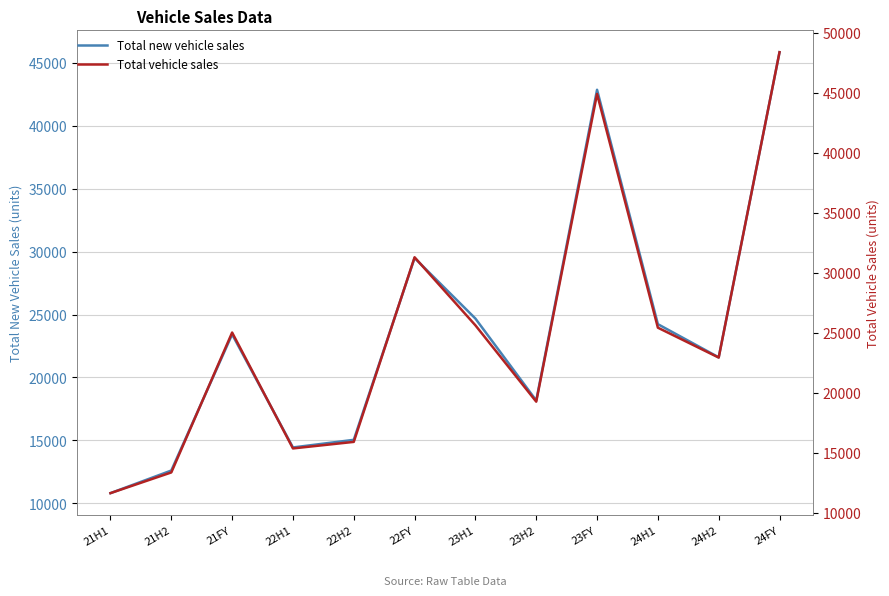

Where is the first local maximum for Total vehicle sales?

21FY